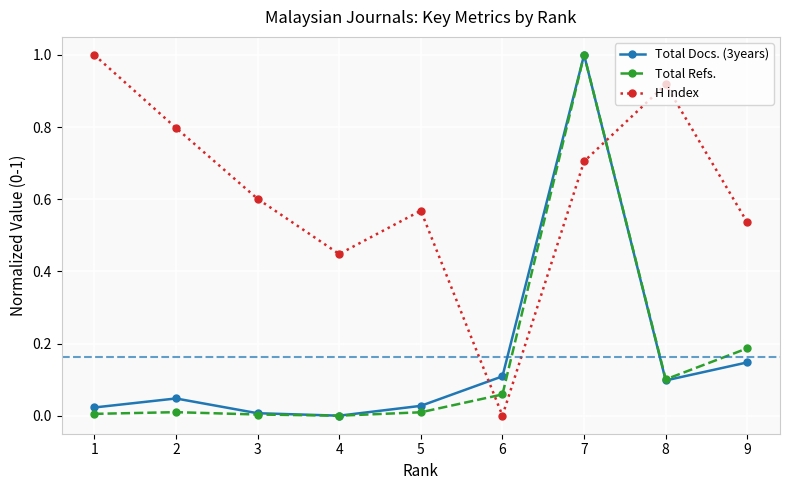

At how many categories does at least one series exceed 0?

9